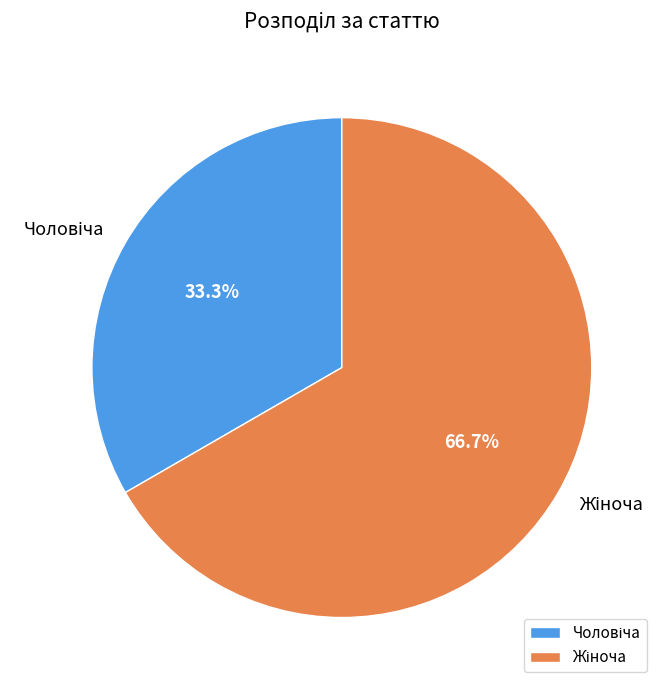

Is there a majority slice in this chart?

Yes